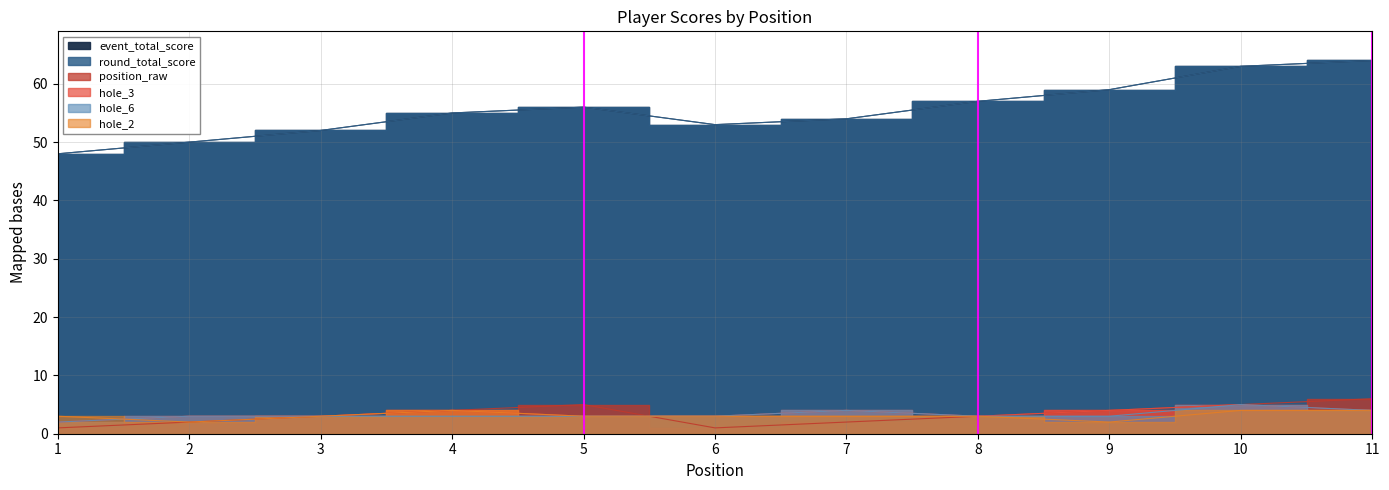

Reading right to left, transcribe all the data shown in this chart.

event_total_score: 11=64	10=63	9=59	8=57	7=54	6=53	5=56	4=55	3=52	2=50	1=48
round_total_score: 11=64	10=63	9=59	8=57	7=54	6=53	5=56	4=55	3=52	2=50	1=48
position_raw: 11=6	10=5	9=4	8=3	7=2	6=1	5=5	4=4	3=3	2=2	1=1
hole_3: 11=4	10=5	9=4	8=3	7=4	6=3	5=3	4=4	3=3	2=3	1=2
hole_6: 11=4	10=5	9=3	8=3	7=4	6=3	5=3	4=3	3=3	2=3	1=2
hole_2: 11=4	10=4	9=2	8=3	7=3	6=3	5=3	4=4	3=3	2=2	1=3